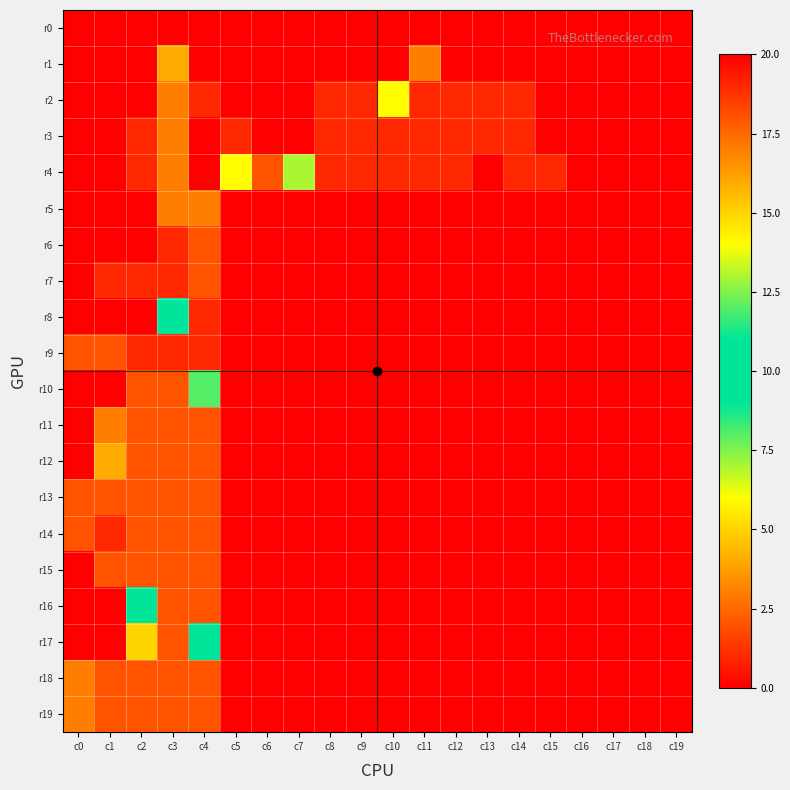

Reading left to right, what are all the values shown in this chart?

r0: c0=0	c1=0	c2=0	c3=0	c4=0	c5=0	c6=0	c7=0	c8=0	c9=0	c10=0	c11=0	c12=0	c13=0	c14=0	c15=0	c16=0	c17=0	c18=0	c19=0
r1: c0=0	c1=0	c2=0	c3=4	c4=0	c5=0	c6=0	c7=0	c8=0	c9=0	c10=0	c11=3	c12=0	c13=0	c14=0	c15=0	c16=0	c17=0	c18=0	c19=0
r2: c0=0	c1=0	c2=0	c3=3	c4=1	c5=0	c6=0	c7=0	c8=1	c9=1	c10=6	c11=1	c12=1	c13=1	c14=1	c15=0	c16=0	c17=0	c18=0	c19=0
r3: c0=0	c1=0	c2=1	c3=3	c4=0	c5=1	c6=0	c7=0	c8=1	c9=1	c10=1	c11=1	c12=1	c13=1	c14=1	c15=0	c16=0	c17=0	c18=0	c19=0
r4: c0=0	c1=0	c2=1	c3=3	c4=20	c5=14	c6=2	c7=7	c8=1	c9=1	c10=1	c11=1	c12=1	c13=20	c14=19	c15=1	c16=0	c17=0	c18=0	c19=0
r5: c0=0	c1=0	c2=0	c3=3	c4=3	c5=0	c6=0	c7=0	c8=0	c9=0	c10=0	c11=0	c12=0	c13=0	c14=0	c15=0	c16=0	c17=0	c18=0	c19=0
r6: c0=0	c1=0	c2=0	c3=1	c4=2	c5=0	c6=0	c7=0	c8=0	c9=0	c10=0	c11=0	c12=0	c13=0	c14=0	c15=0	c16=0	c17=0	c18=0	c19=0
r7: c0=0	c1=1	c2=1	c3=1	c4=2	c5=0	c6=0	c7=0	c8=0	c9=0	c10=0	c11=0	c12=0	c13=0	c14=0	c15=0	c16=0	c17=0	c18=0	c19=0
r8: c0=0	c1=0	c2=0	c3=9	c4=1	c5=0	c6=0	c7=0	c8=0	c9=0	c10=0	c11=0	c12=0	c13=0	c14=0	c15=0	c16=0	c17=0	c18=0	c19=0
r9: c0=2	c1=2	c2=1	c3=1	c4=1	c5=0	c6=0	c7=0	c8=0	c9=0	c10=0	c11=0	c12=0	c13=0	c14=0	c15=0	c16=0	c17=0	c18=0	c19=0
r10: c0=0	c1=0	c2=2	c3=2	c4=12	c5=0	c6=0	c7=0	c8=0	c9=0	c10=0	c11=0	c12=0	c13=0	c14=0	c15=0	c16=0	c17=0	c18=0	c19=0
r11: c0=0	c1=3	c2=2	c3=2	c4=2	c5=0	c6=0	c7=0	c8=0	c9=0	c10=0	c11=0	c12=0	c13=0	c14=0	c15=0	c16=0	c17=0	c18=0	c19=0
r12: c0=0	c1=4	c2=2	c3=2	c4=2	c5=0	c6=0	c7=0	c8=0	c9=0	c10=0	c11=0	c12=0	c13=0	c14=0	c15=0	c16=0	c17=0	c18=0	c19=0
r13: c0=2	c1=2	c2=2	c3=2	c4=2	c5=0	c6=0	c7=0	c8=0	c9=0	c10=0	c11=0	c12=0	c13=0	c14=0	c15=0	c16=0	c17=0	c18=0	c19=0
r14: c0=2	c1=1	c2=2	c3=2	c4=2	c5=0	c6=0	c7=0	c8=0	c9=0	c10=0	c11=0	c12=0	c13=0	c14=0	c15=0	c16=0	c17=0	c18=0	c19=0
r15: c0=0	c1=2	c2=2	c3=2	c4=2	c5=0	c6=0	c7=0	c8=0	c9=0	c10=0	c11=0	c12=0	c13=0	c14=0	c15=0	c16=0	c17=0	c18=0	c19=0
r16: c0=0	c1=0	c2=9	c3=2	c4=2	c5=0	c6=0	c7=0	c8=0	c9=0	c10=0	c11=0	c12=0	c13=0	c14=0	c15=0	c16=0	c17=0	c18=0	c19=0
r17: c0=0	c1=0	c2=5	c3=2	c4=11	c5=0	c6=0	c7=0	c8=0	c9=0	c10=0	c11=0	c12=0	c13=0	c14=0	c15=0	c16=0	c17=0	c18=0	c19=0
r18: c0=3	c1=2	c2=2	c3=2	c4=2	c5=0	c6=0	c7=0	c8=0	c9=0	c10=0	c11=0	c12=0	c13=0	c14=0	c15=0	c16=0	c17=0	c18=0	c19=0
r19: c0=3	c1=2	c2=2	c3=2	c4=2	c5=0	c6=0	c7=0	c8=0	c9=0	c10=0	c11=0	c12=0	c13=0	c14=0	c15=0	c16=0	c17=0	c18=0	c19=0